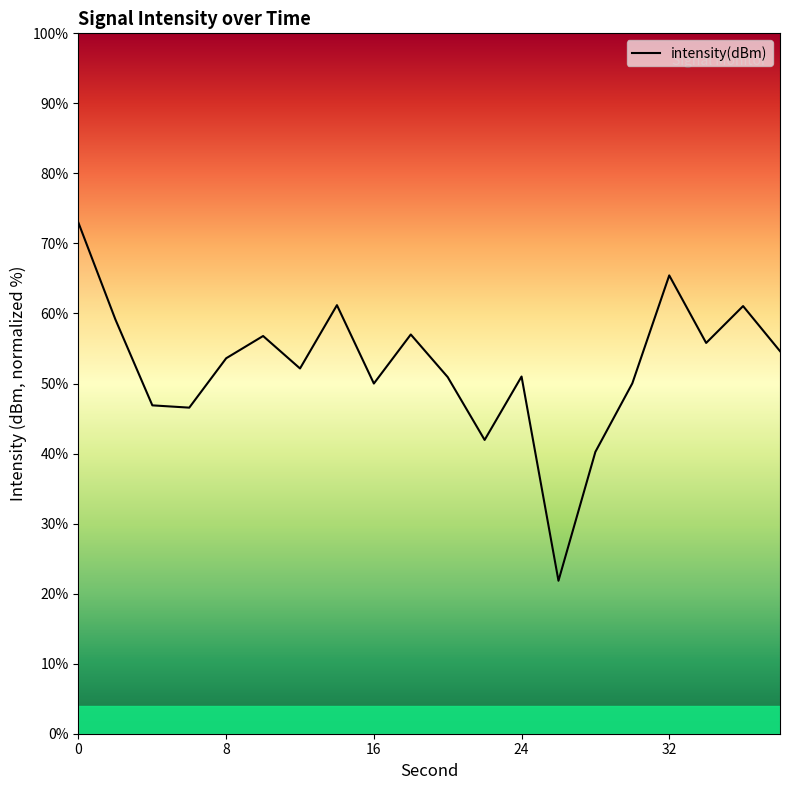

What is the difference between the maximum and minimum values?

51.1